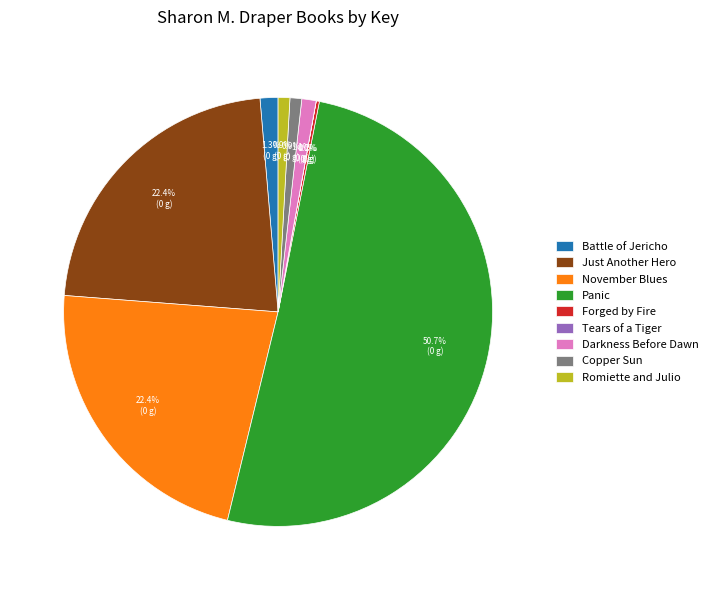

To the nearest percent, what is the difference between the largest and smallest slice percentages?

51%